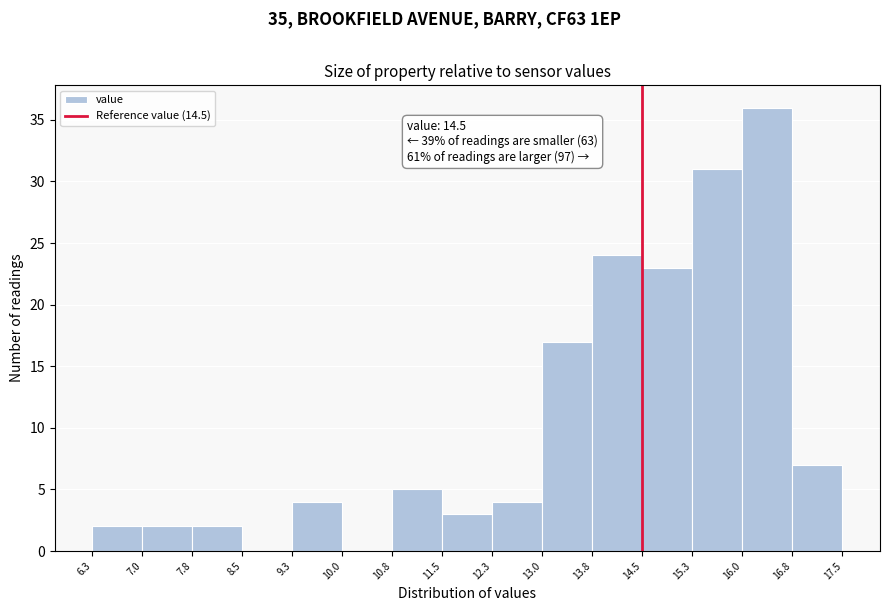

Which range on the x-axis has the tallest bar?

16.0 to 16.8